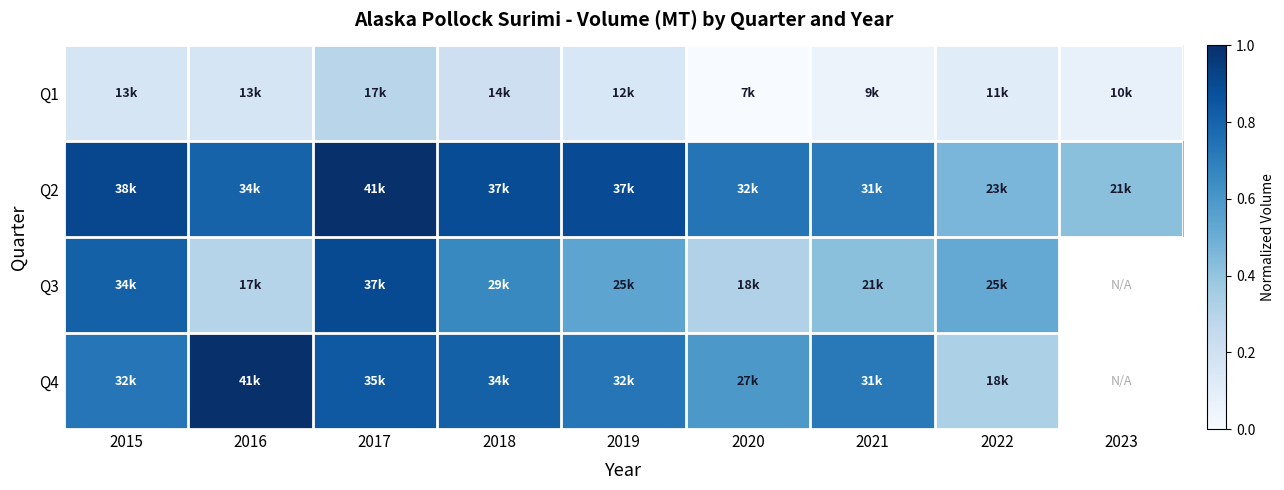

Between 2016 and 2022, which series saw the biggest shift?

Q4